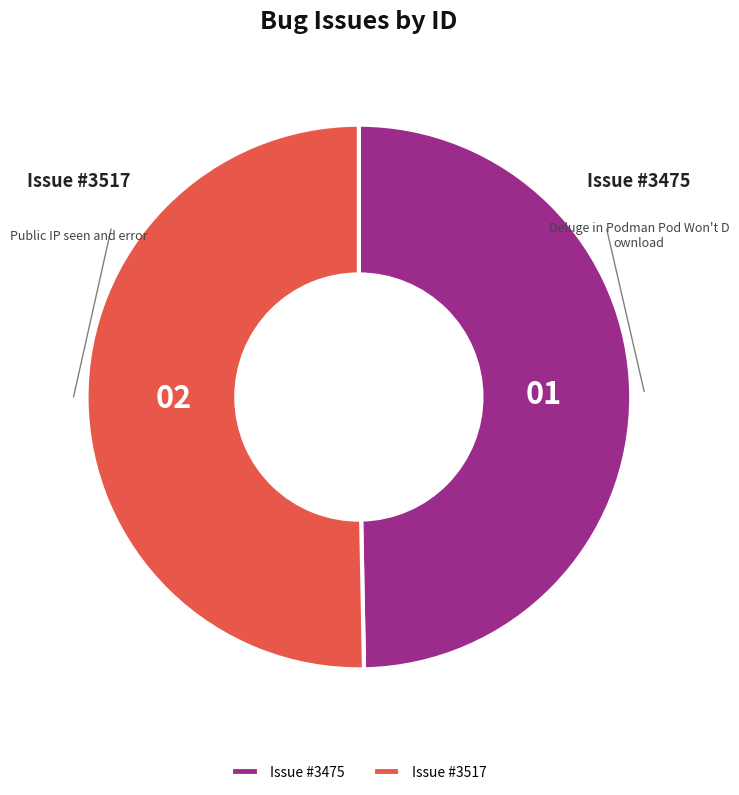

Is it true that Issue #3475 is 50% of the pie?

True